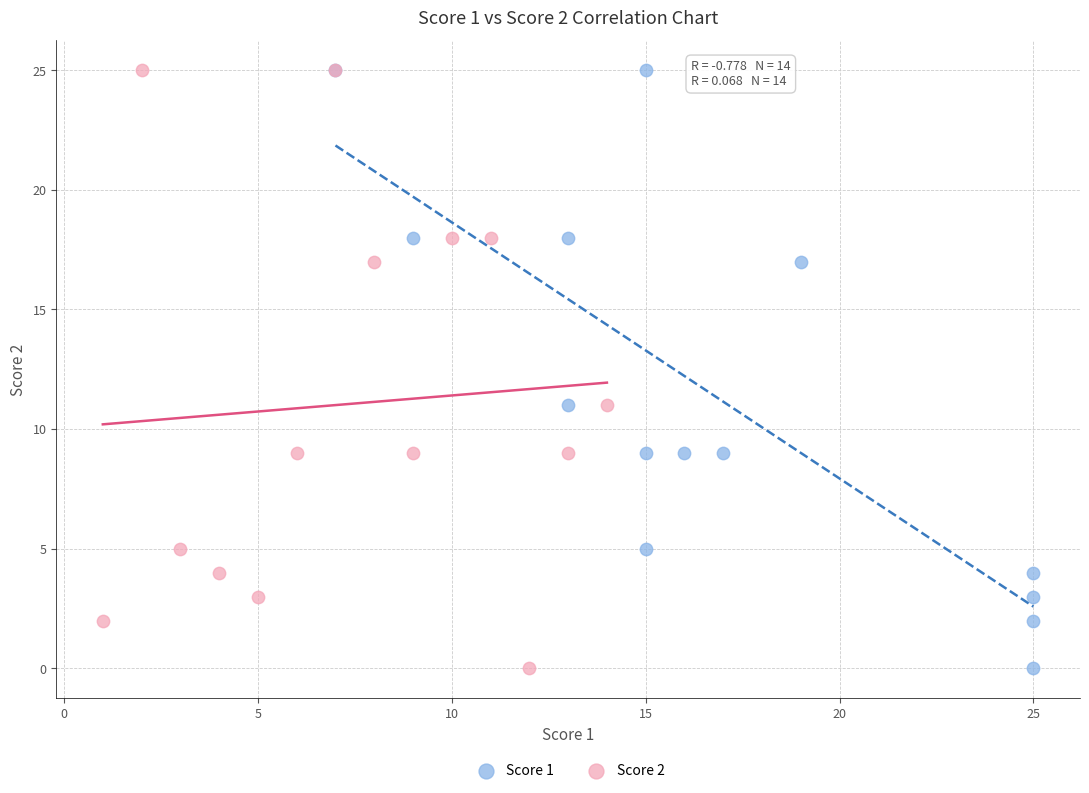

What are all the series names shown in the legend?

Score 1, Score 2